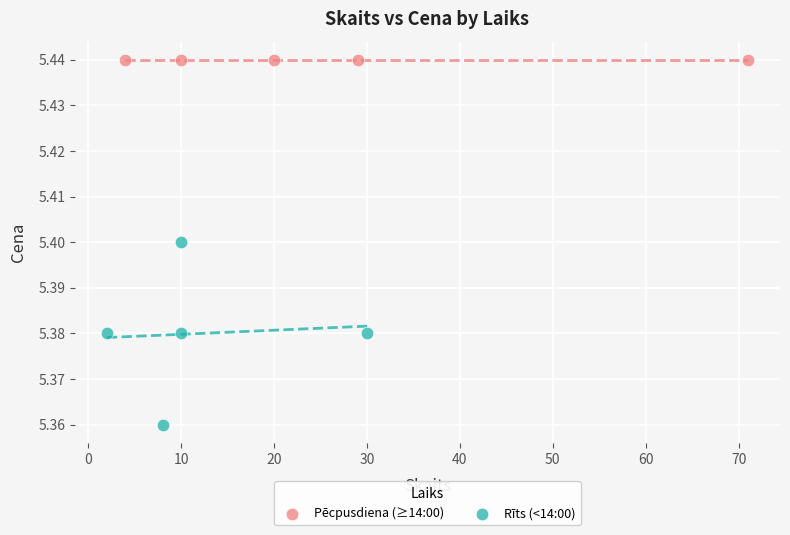

Which series contains the highest Y value?

Pēcpusdiena (≥14:00)